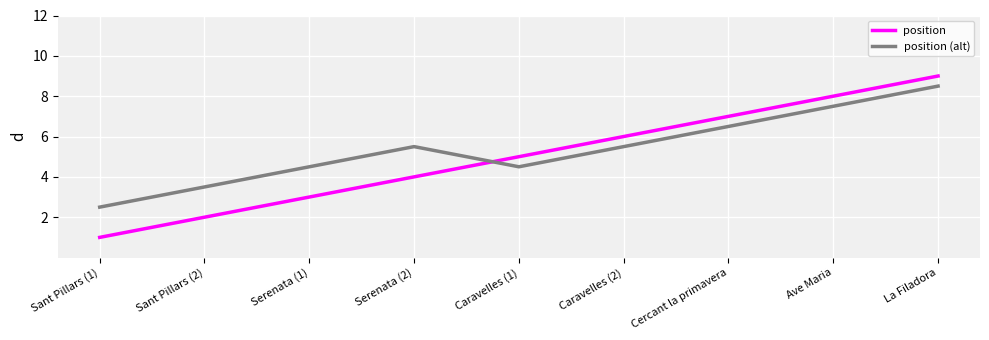

How many times do position (alt) and position cross each other?

1